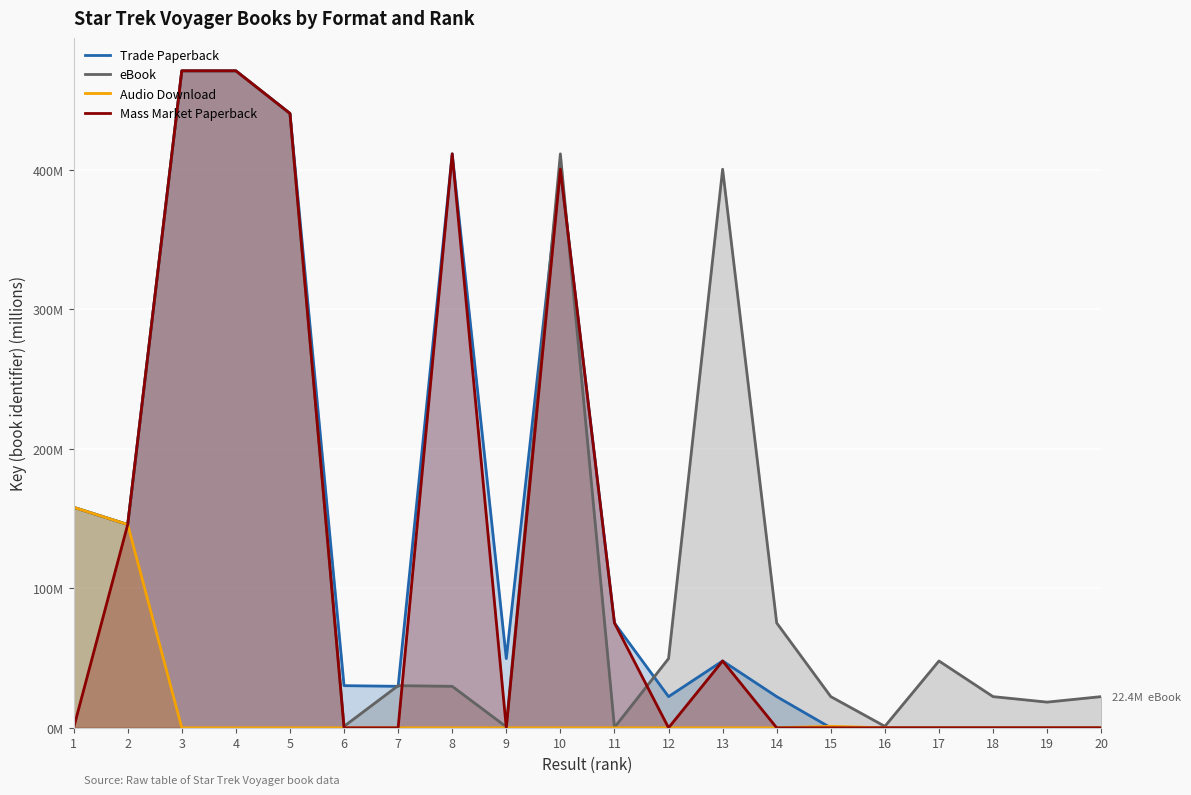

What is the difference between the second highest and minimum values in the Audio Download series?

145.8